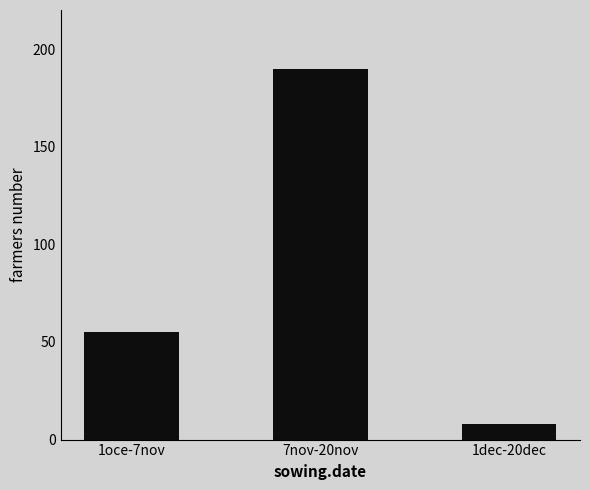

At which category does the chart reach its minimum across all series?

1dec-20dec